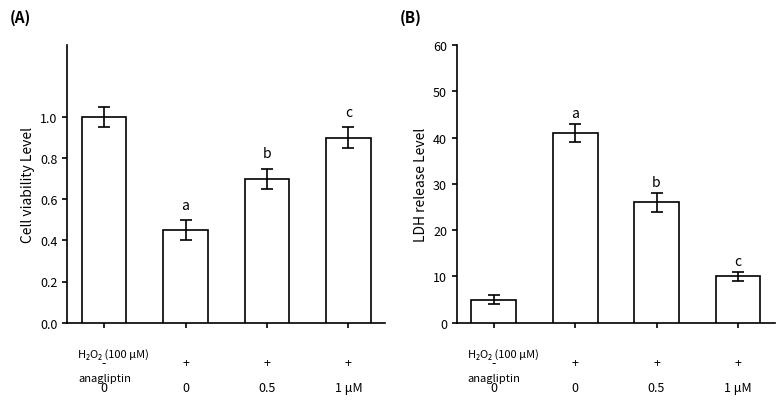

What is the difference between the LDH release Level values at 3 and 0?

5.0